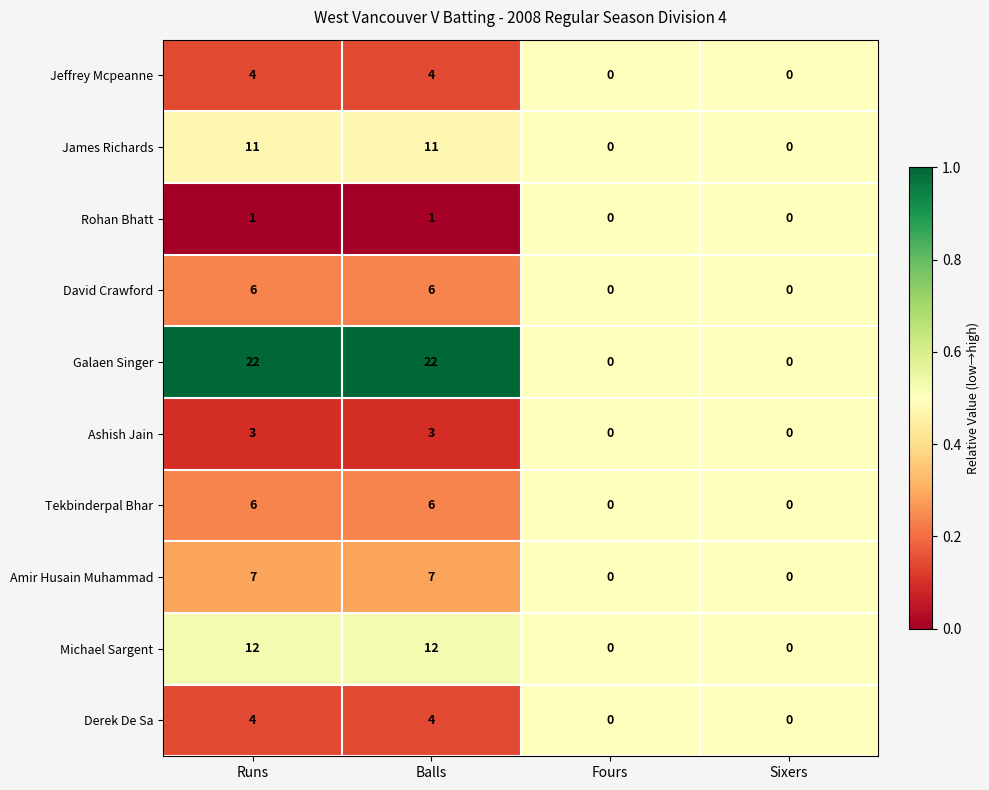

Count the Galaen Singer values in the range 0 to 22.

4